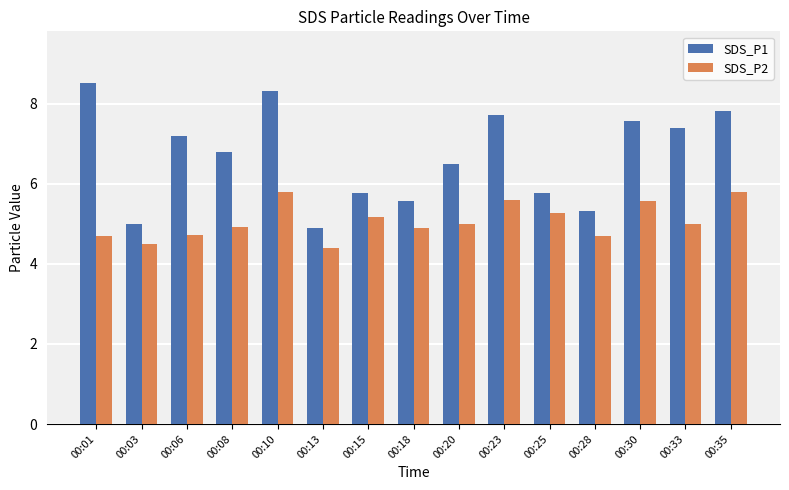

What is the difference between the SDS_P1 values at 00:35 and 00:01?

0.7